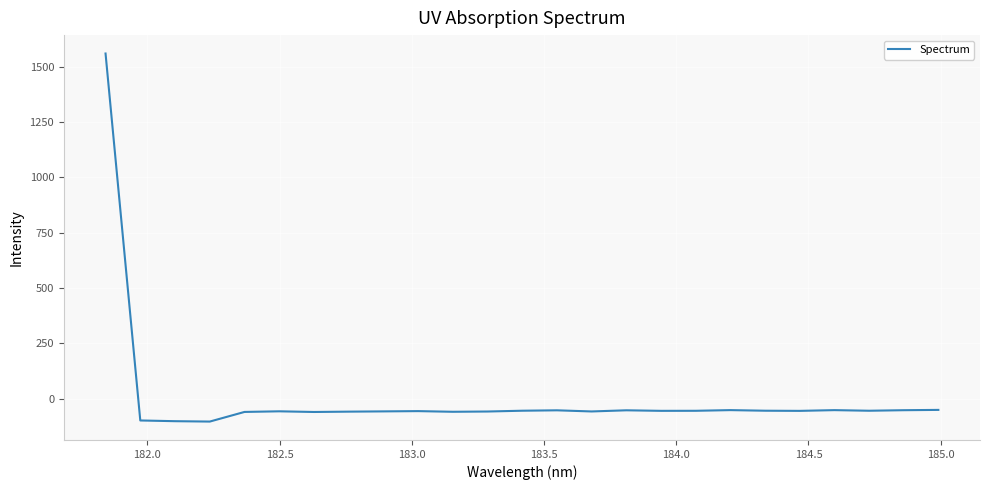

What is the maximum value shown in the chart?

1559.6